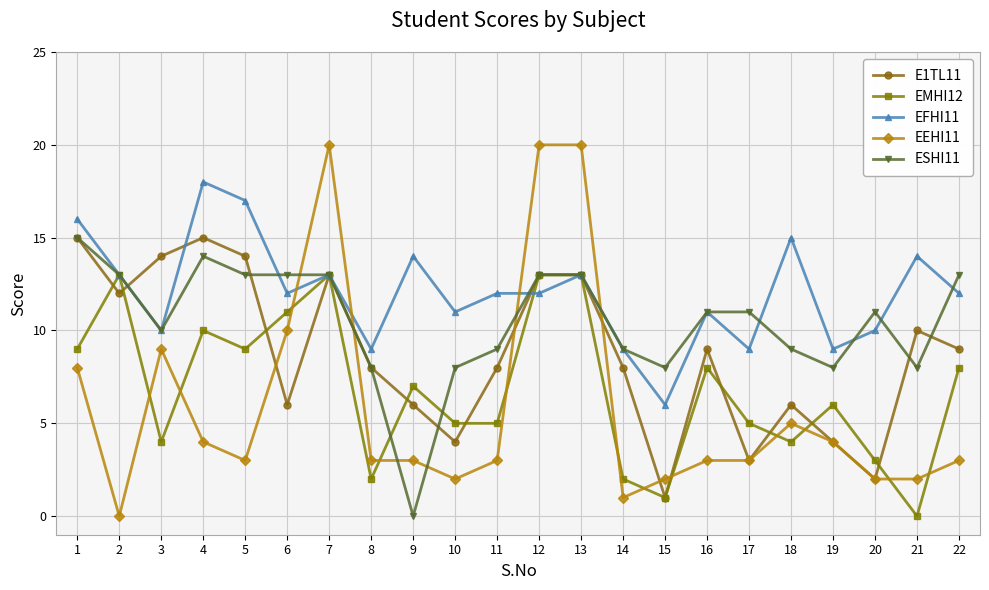

Reading left to right, what are all the values shown in this chart?

E1TL11: 15	12	14	15	14	6	13	8	6	4	8	13	13	8	1	9	3	6	4	2	10	9
EMHI12: 9	13	4	10	9	11	13	2	7	5	5	13	13	2	1	8	5	4	6	3	0	8
EFHI11: 16	13	10	18	17	12	13	9	14	11	12	12	13	9	6	11	9	15	9	10	14	12
EEHI11: 8	0	9	4	3	10	20	3	3	2	3	20	20	1	2	3	3	5	4	2	2	3
ESHI11: 15	13	10	14	13	13	13	8	0	8	9	13	13	9	8	11	11	9	8	11	8	13